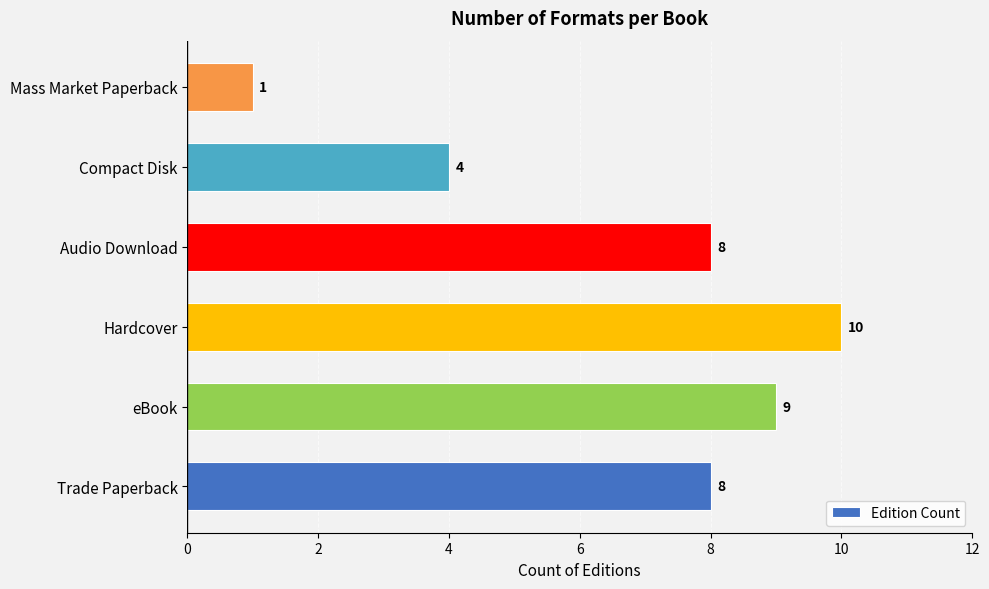

How many data points are less than 8?

2